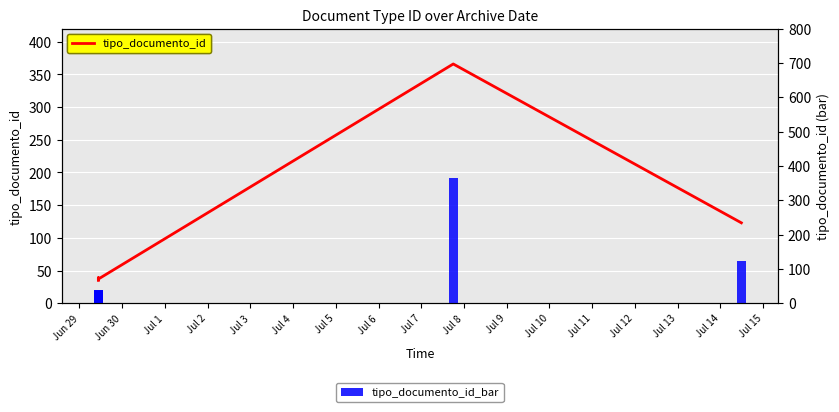

Which series changed the most between Jul 2 and Jul 3?

tipo_documento_id_bar